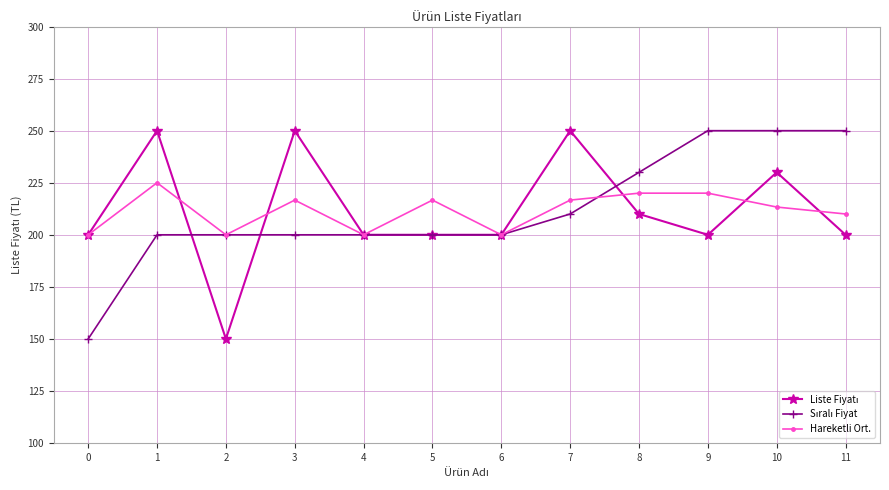

At which category is the sum across all series the highest?

10